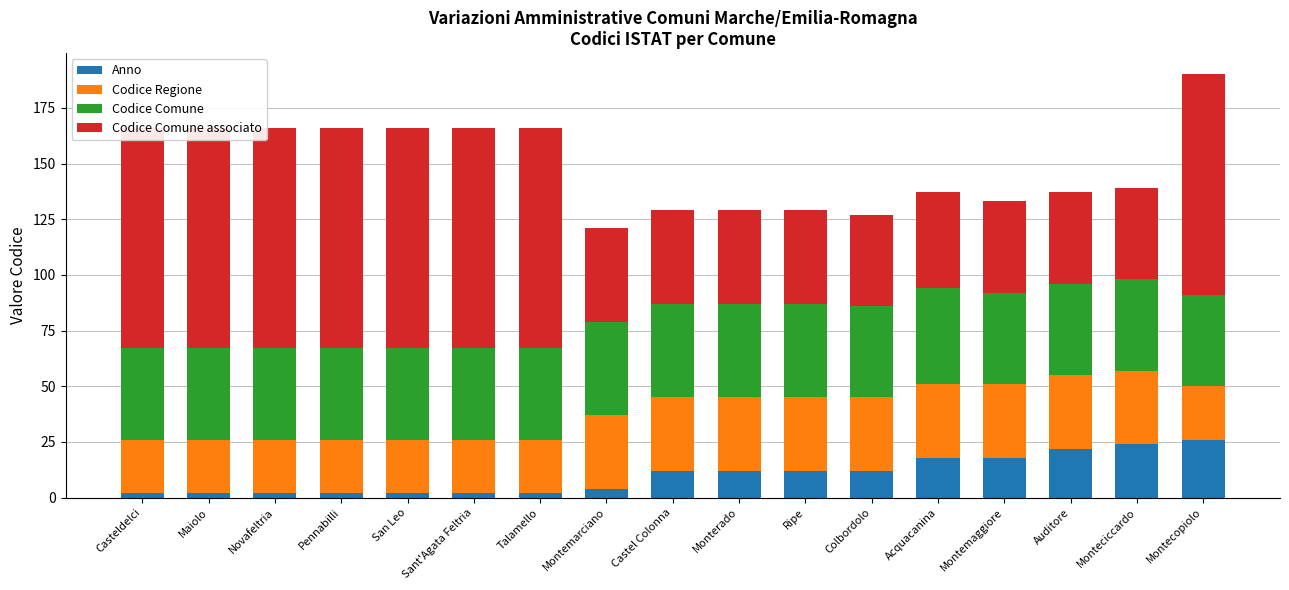

At which category is the sum across all series the highest?

Montecopiolo